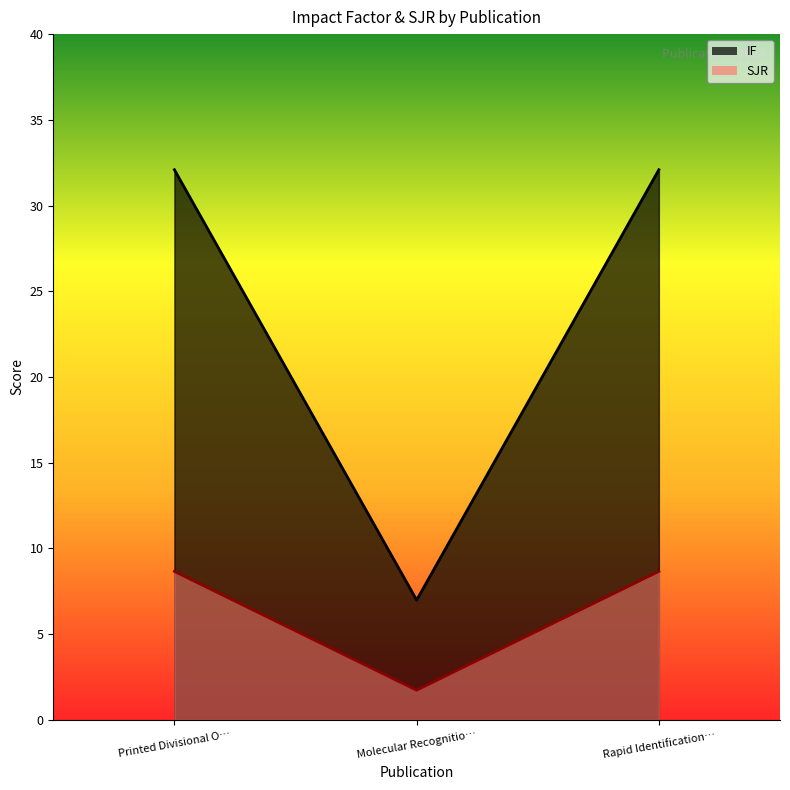

What is the average value of the SJR series?

6.4